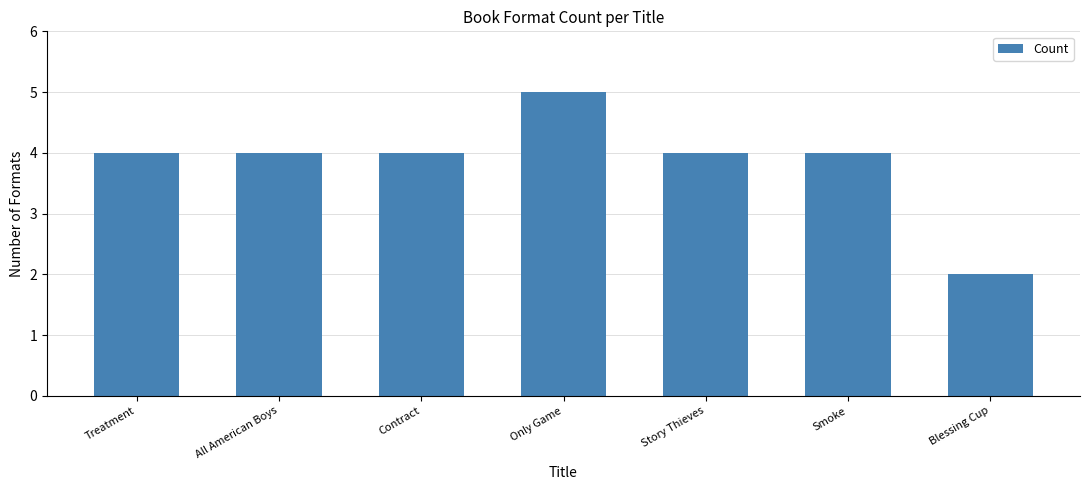

Read the value at Only Game.

5